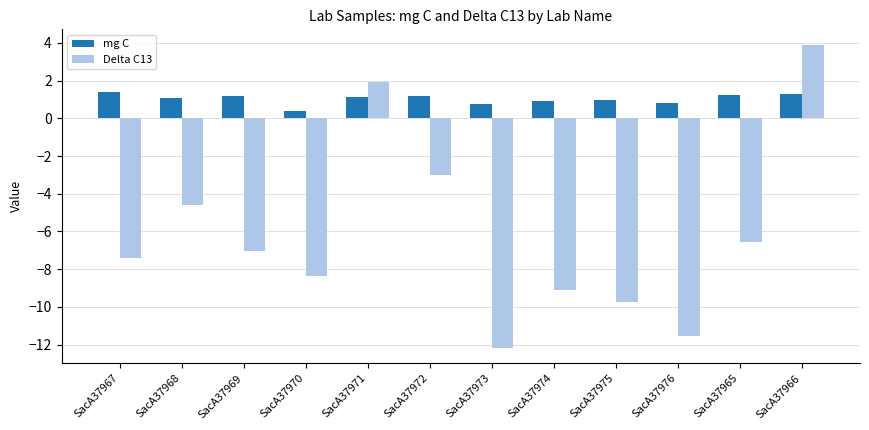

At which category is the sum across all series the highest?

SacA37966